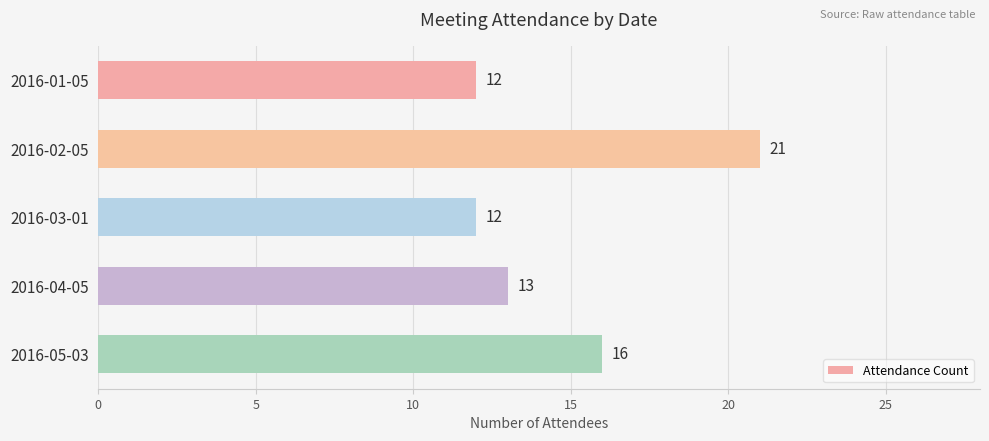

Where is the data nearest to the value 16?

2016-05-03